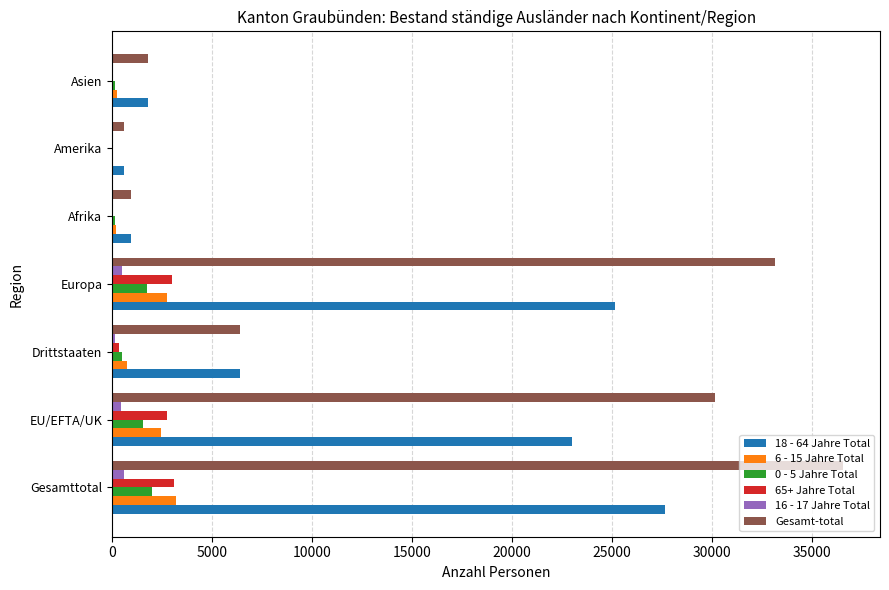

At which category is the sum across all series the highest?

Gesamttotal